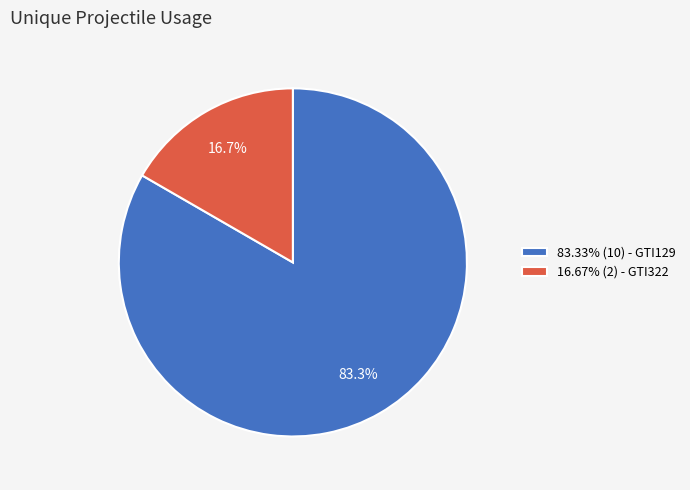

What is the ratio of the value at 83.33% (10) - GTI129 to the value at 16.67% (2) - GTI322?

5.0